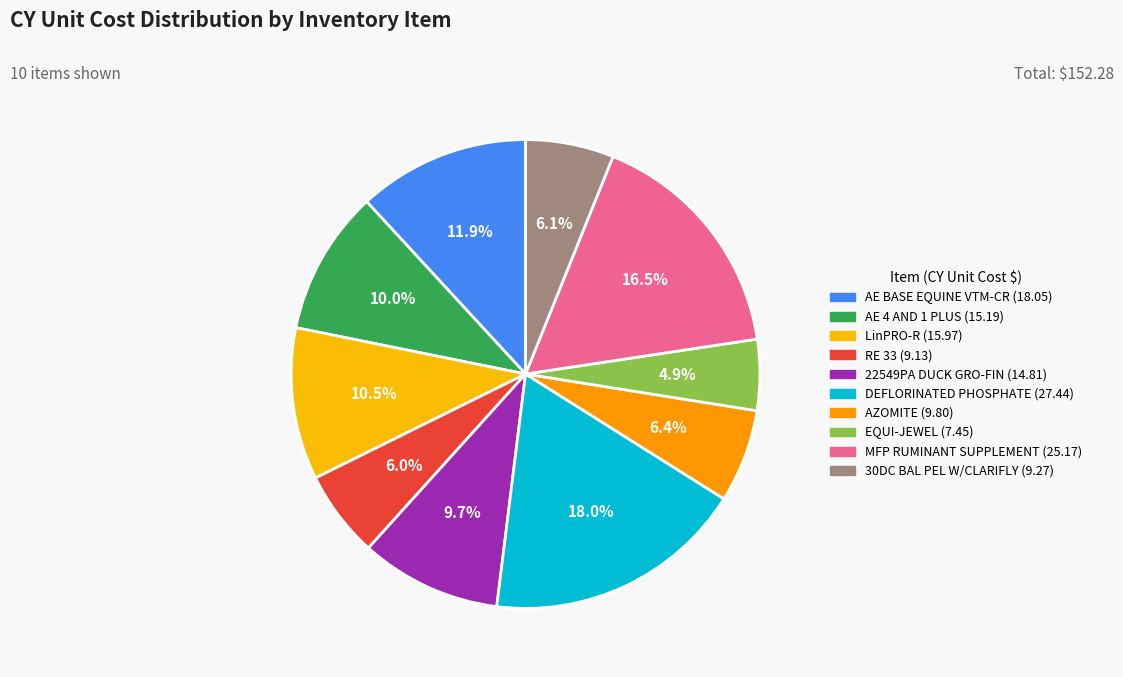

Is it true that RE 33 is 19% of the pie?

False